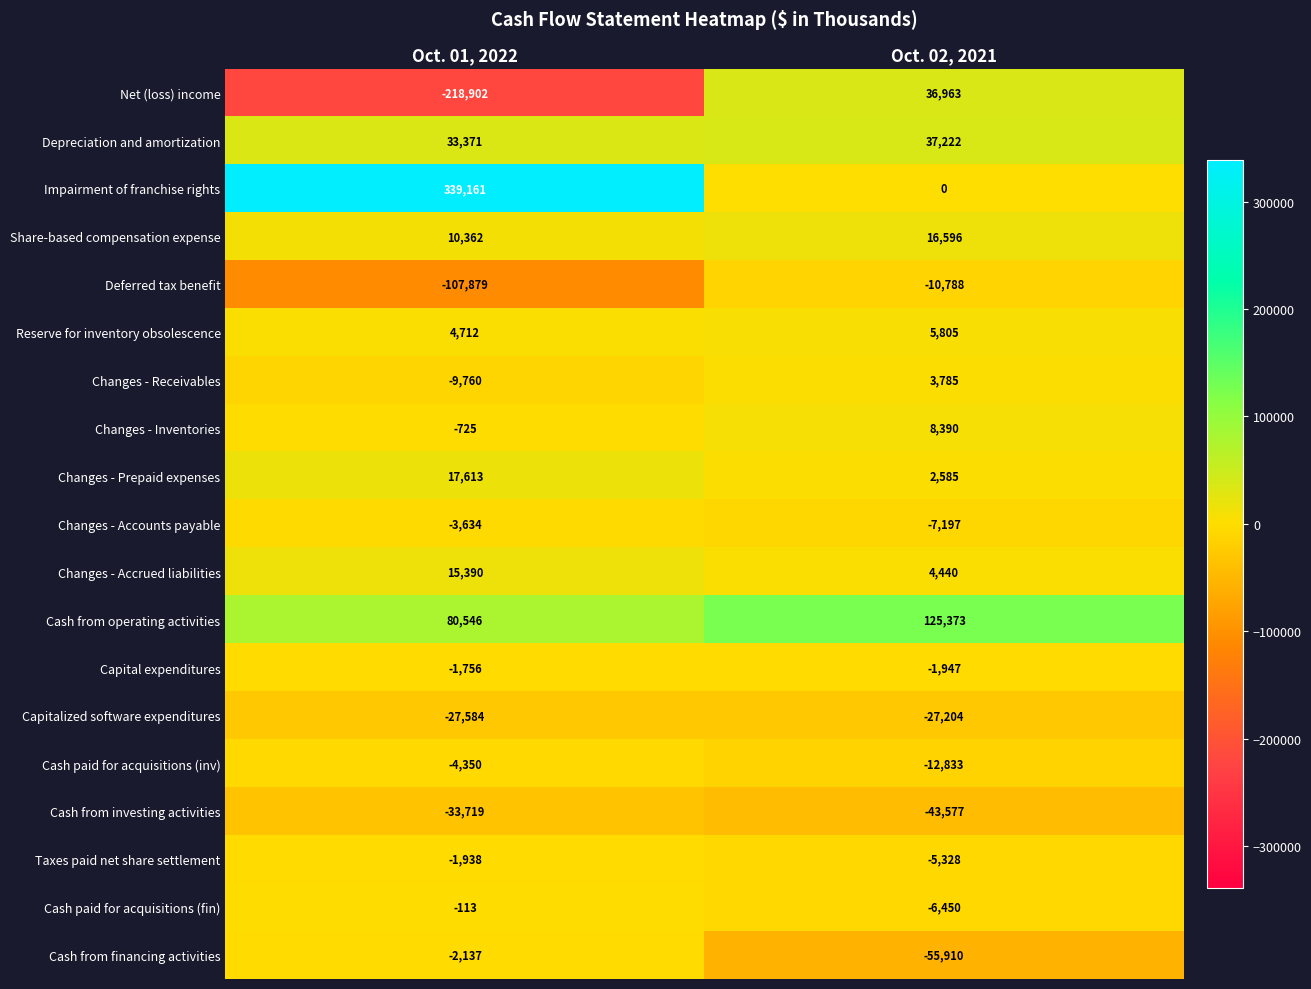

The Cash paid for acquisitions (inv) series shows -2267 at Oct. 01, 2022. True or false?

False